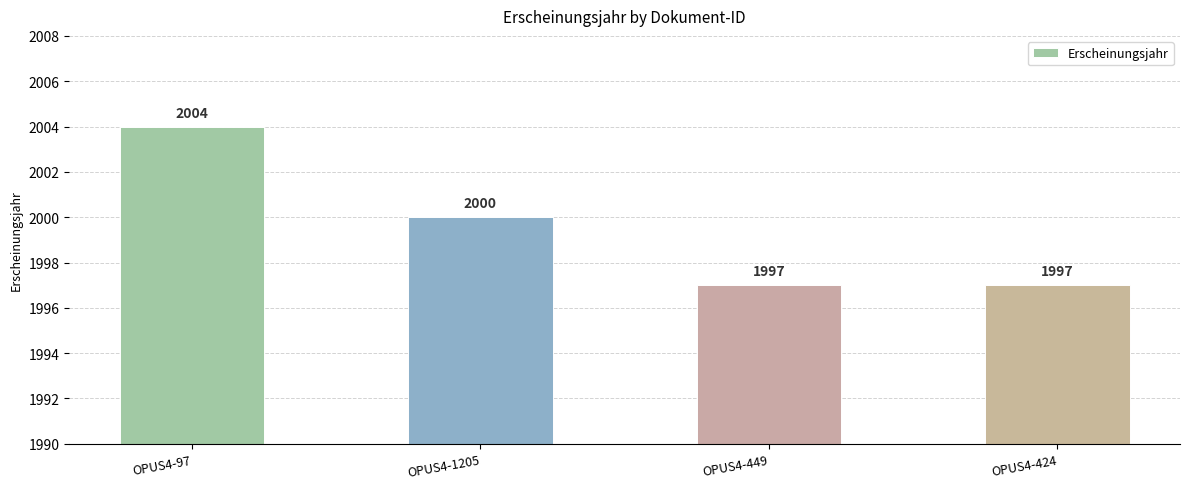

How many data points does each series have?

4